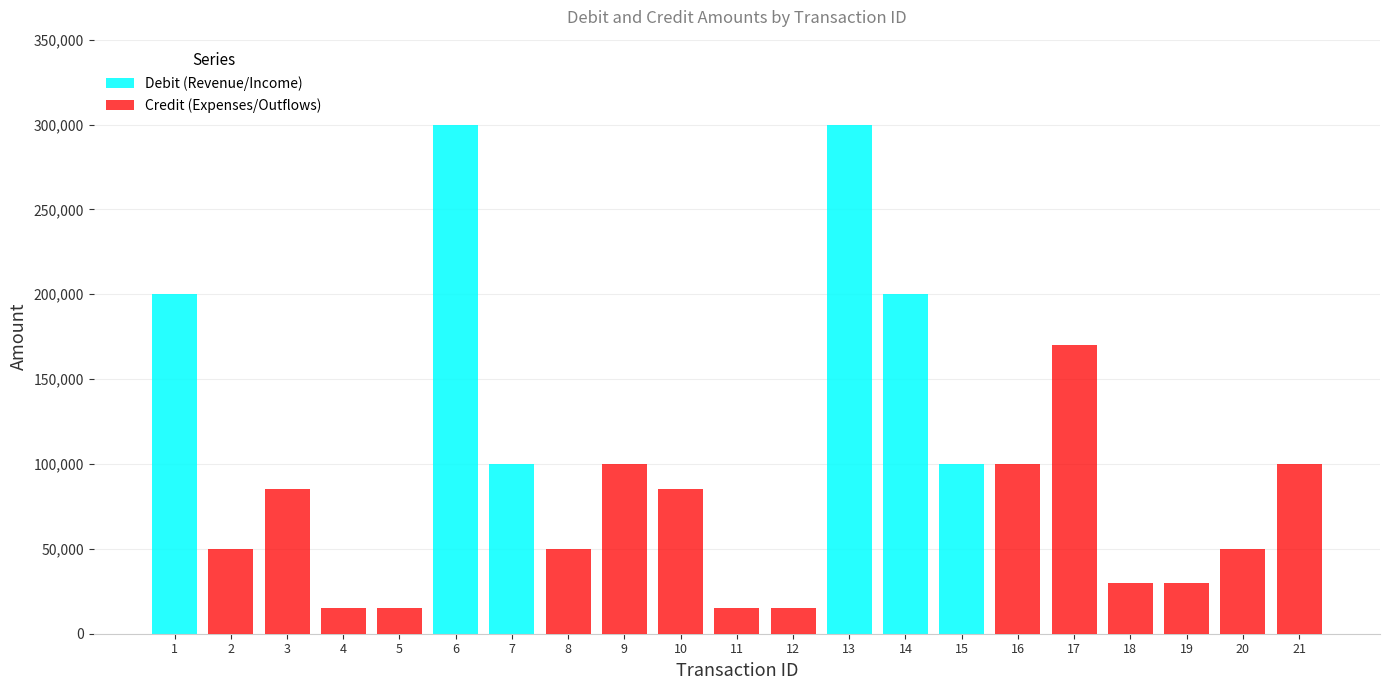

Where does the Credit (Expenses/Outflows) series first go above 30000?

2